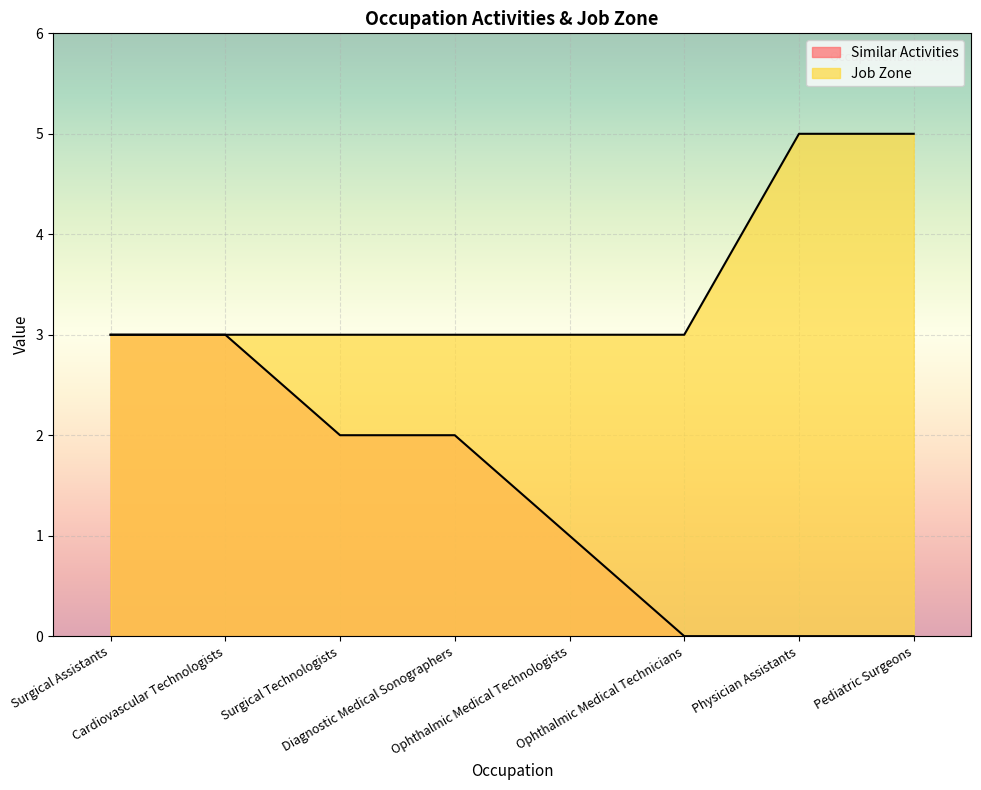

How many lines are shown in the chart?

2